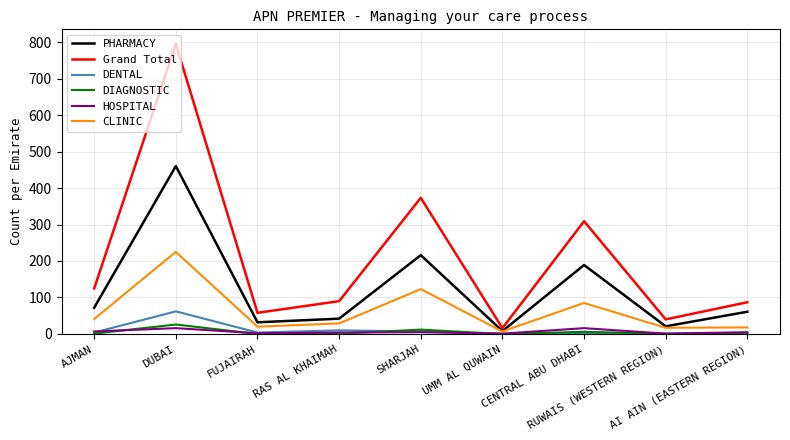

Where is the first local maximum for DIAGNOSTIC?

DUBAI